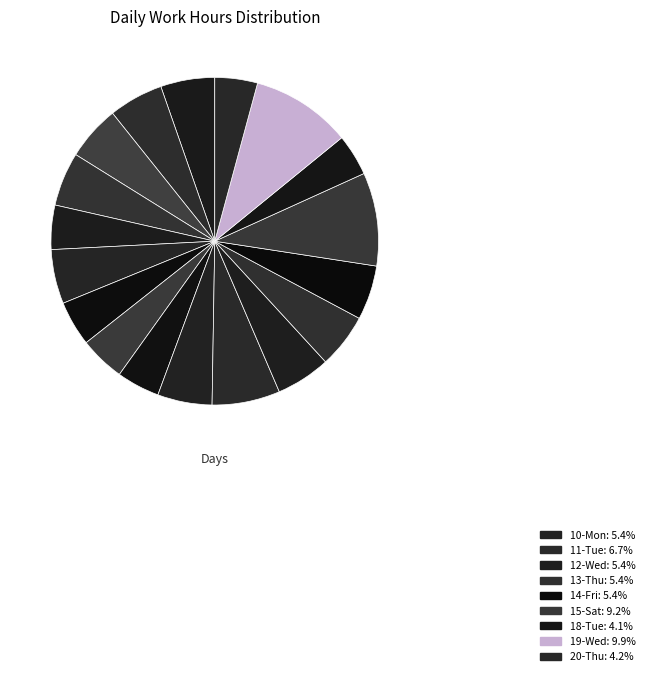

Which category has the smallest portion of the pie?

18-Tue